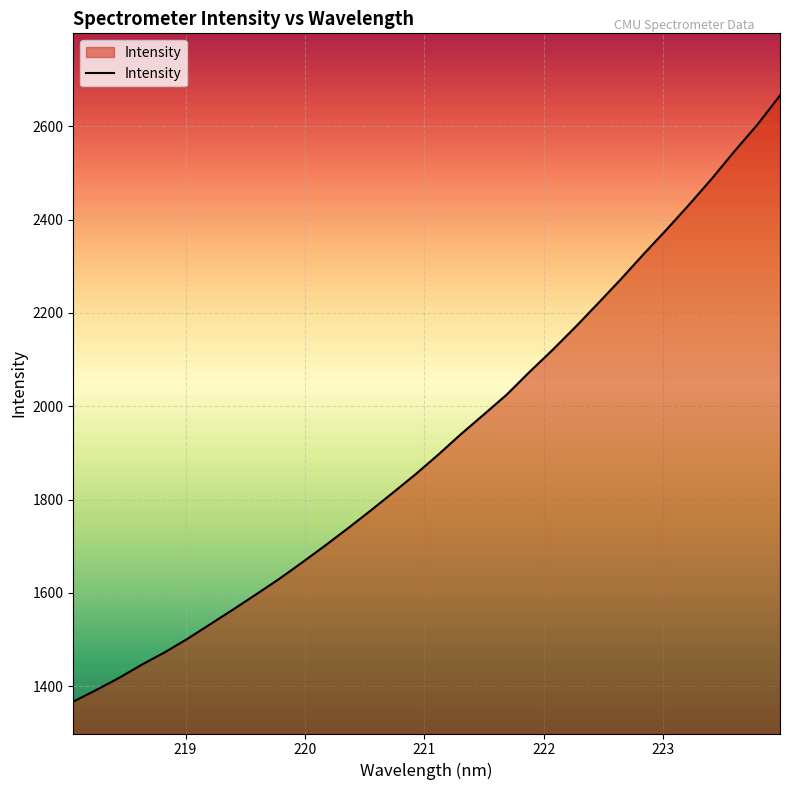

What is the greatest value displayed?

2666.2